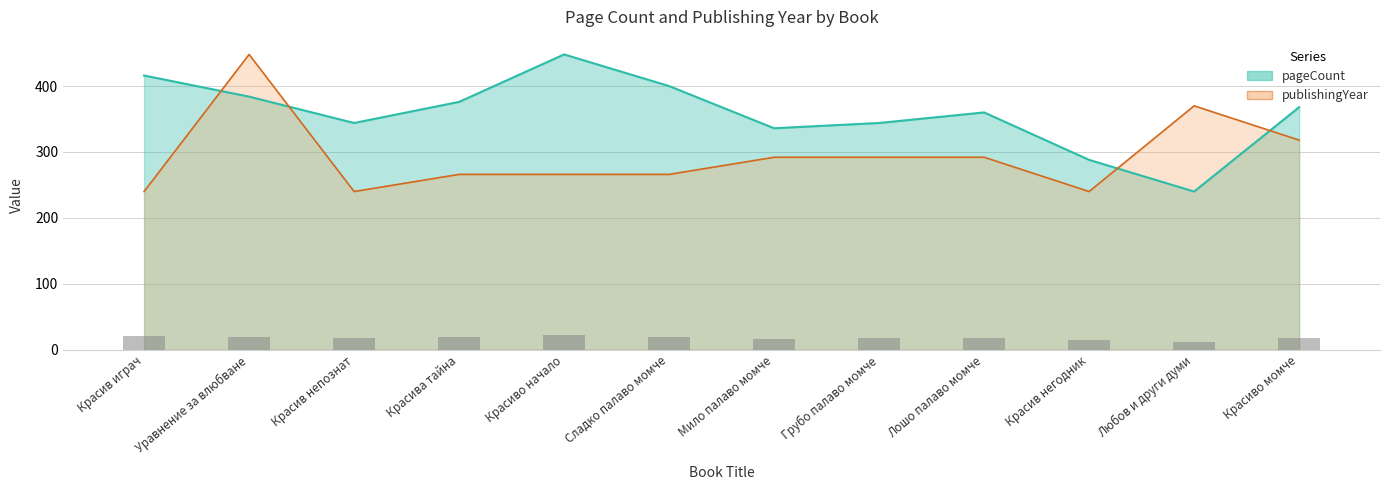

The pageCount series shows 336 at Мило палаво момче. True or false?

True